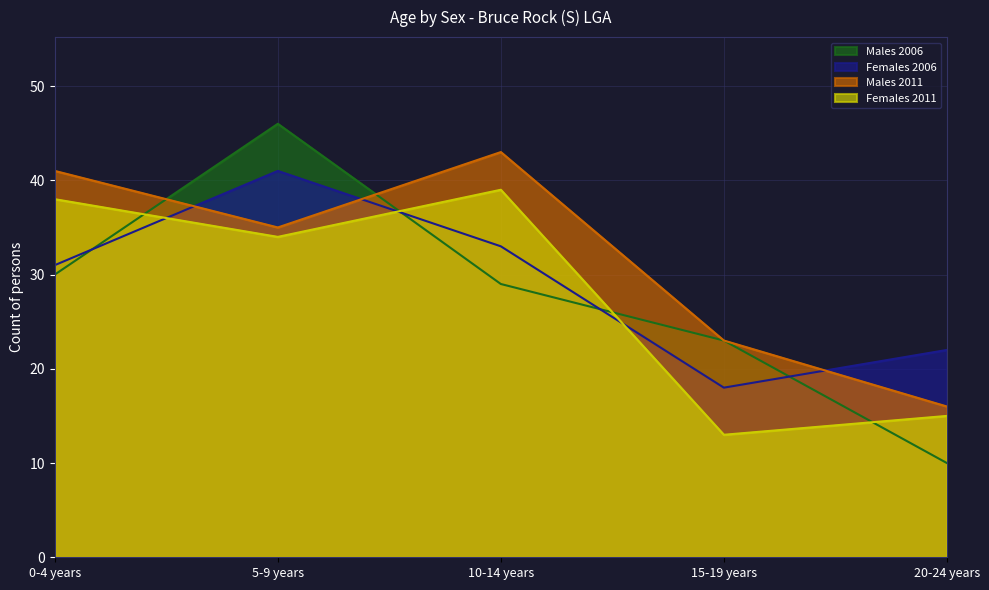

What is the minimum value shown in the chart?

10